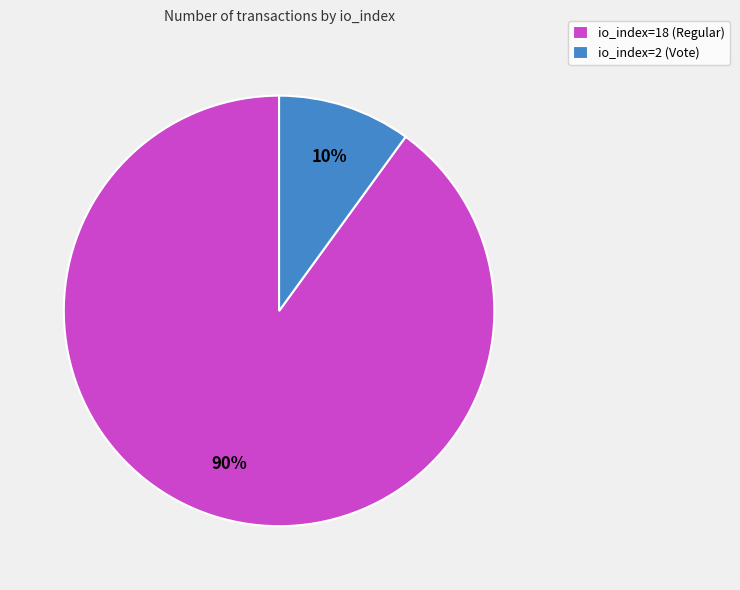

What is the ratio of the value at io_index=2 (Vote) to the value at io_index=18 (Regular)?

0.1